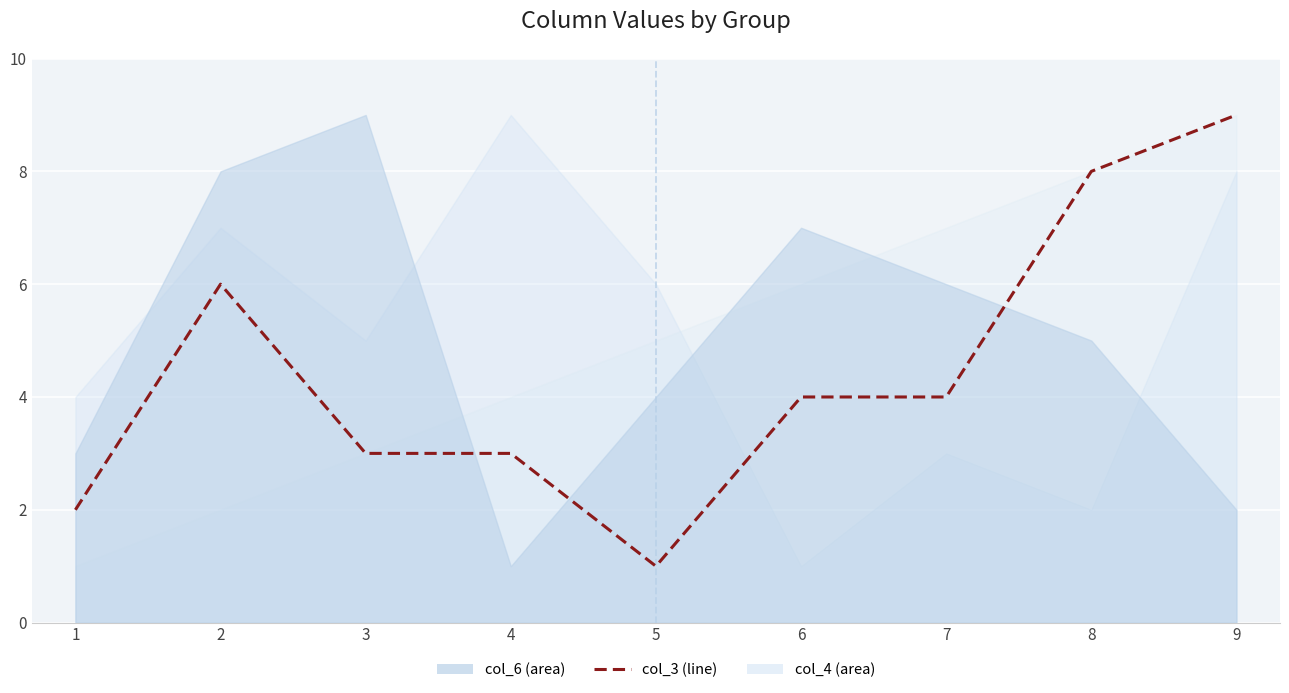

The value at 4 is 3. True or false?

True